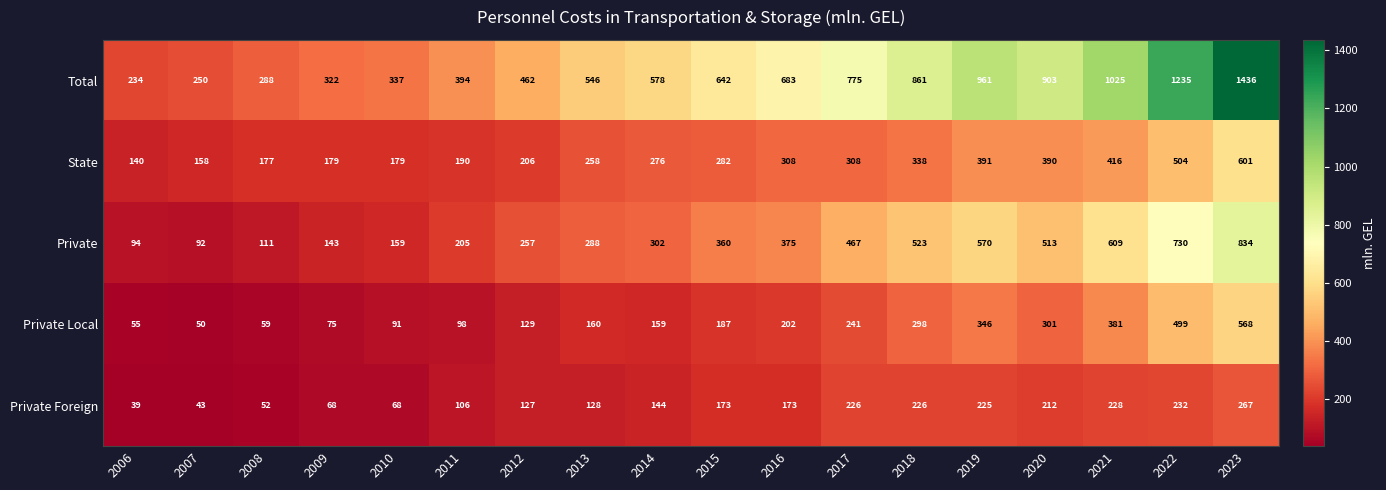

What is the spread (max minus min) of values at 2020?

691